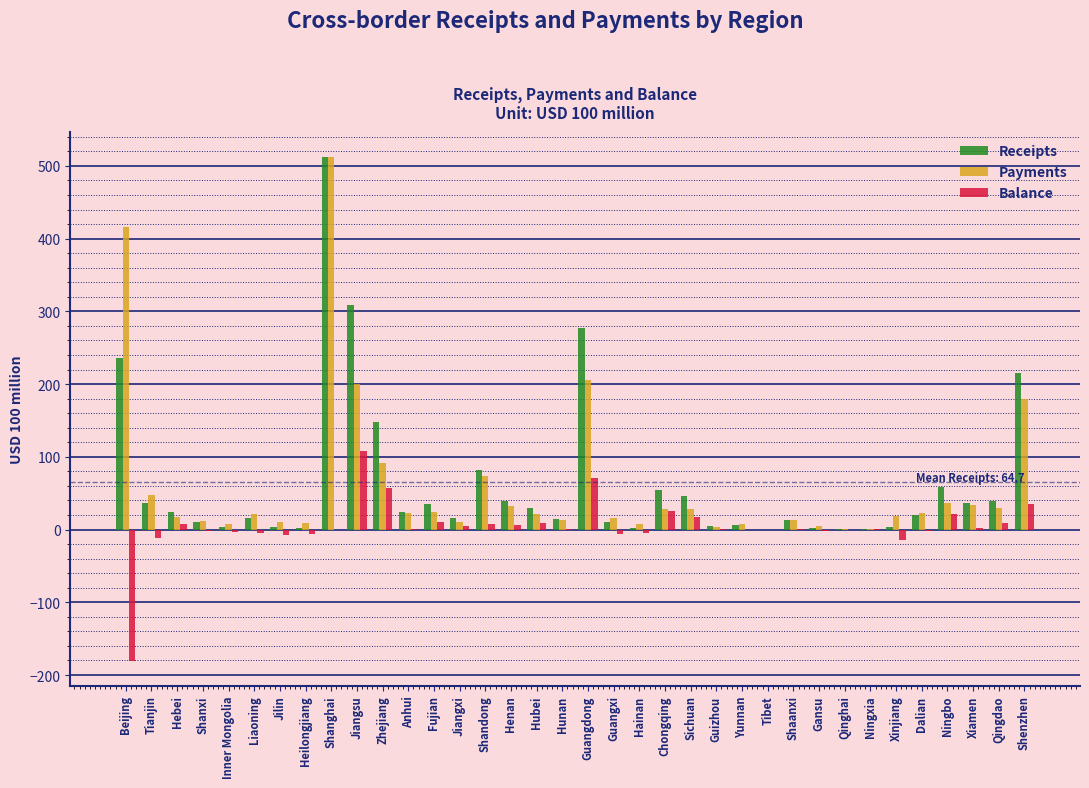

What is the highest value of the Balance series?

108.3